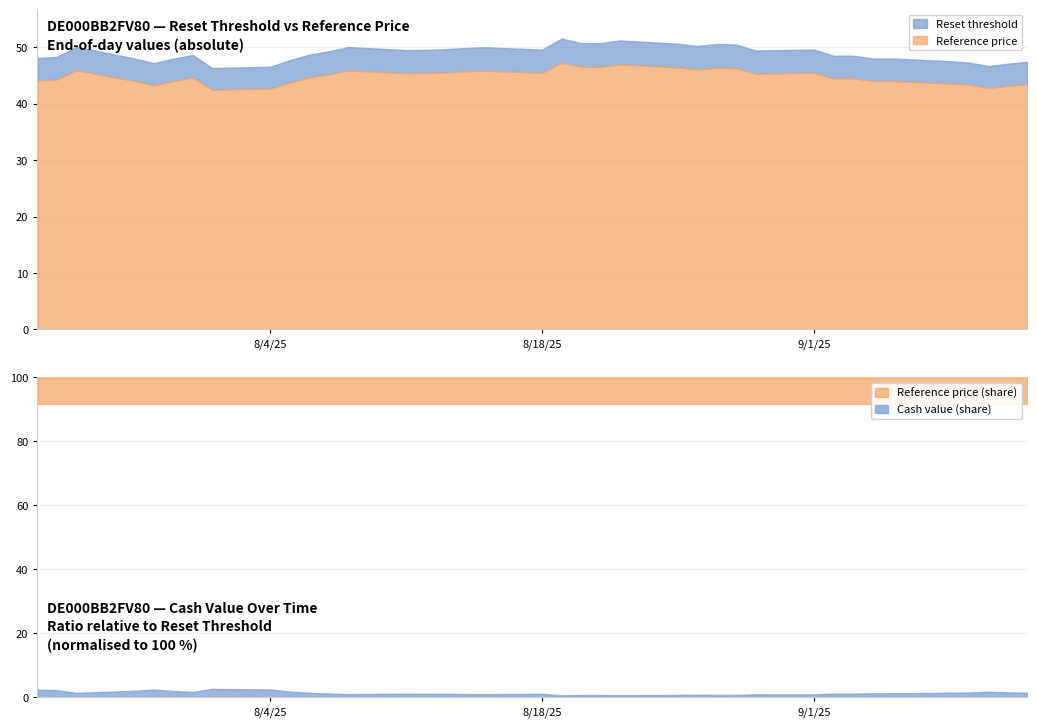

Reading left to right, transcribe all the data shown in this chart.

Reset threshold: 2025-07-23=48.1	2025-07-24=48.3	2025-07-25=50.1	2025-07-28=48.0	2025-07-29=47.2	2025-07-30=48.0	2025-07-31=48.7	2025-08-01=46.3	2025-08-04=46.6	2025-08-05=47.7	2025-08-06=48.7	2025-08-07=49.3	2025-08-08=50.1	2025-08-11=49.5	2025-08-12=49.6	2025-08-13=49.7	2025-08-14=49.9	2025-08-15=50.0	2025-08-18=49.6	2025-08-19=51.6	2025-08-20=50.8	2025-08-21=50.7	2025-08-22=51.2	2025-08-25=50.6	2025-08-26=50.2	2025-08-27=50.6	2025-08-28=50.5	2025-08-29=49.4	2025-09-01=49.6	2025-09-02=48.5	2025-09-03=48.5	2025-09-04=48.0	2025-09-05=48.0	2025-09-08=47.5	2025-09-09=47.3	2025-09-10=46.7	2025-09-11=47.1	2025-09-12=47.4
Reference price: 2025-07-23=44.1	2025-07-24=44.3	2025-07-25=46.0	2025-07-28=44.1	2025-07-29=43.3	2025-07-30=44.0	2025-07-31=44.6	2025-08-01=42.5	2025-08-04=42.7	2025-08-05=43.8	2025-08-06=44.7	2025-08-07=45.2	2025-08-08=45.9	2025-08-11=45.4	2025-08-12=45.5	2025-08-13=45.6	2025-08-14=45.8	2025-08-15=45.9	2025-08-18=45.5	2025-08-19=47.3	2025-08-20=46.6	2025-08-21=46.5	2025-08-22=47.0	2025-08-25=46.5	2025-08-26=46.1	2025-08-27=46.4	2025-08-28=46.3	2025-08-29=45.4	2025-09-01=45.5	2025-09-02=44.5	2025-09-03=44.5	2025-09-04=44.1	2025-09-05=44.1	2025-09-08=43.6	2025-09-09=43.4	2025-09-10=42.8	2025-09-11=43.2	2025-09-12=43.5
Cash value: 2025-07-23=1.2	2025-07-24=1.1	2025-07-25=0.7	2025-07-28=1.0	2025-07-29=1.2	2025-07-30=1.0	2025-07-31=0.8	2025-08-01=1.2	2025-08-04=1.2	2025-08-05=0.9	2025-08-06=0.7	2025-08-07=0.6	2025-08-08=0.5	2025-08-11=0.6	2025-08-12=0.6	2025-08-13=0.6	2025-08-14=0.5	2025-08-15=0.5	2025-08-18=0.6	2025-08-19=0.3	2025-08-20=0.4	2025-08-21=0.4	2025-08-22=0.4	2025-08-25=0.4	2025-08-26=0.4	2025-08-27=0.4	2025-08-28=0.4	2025-08-29=0.5	2025-09-01=0.5	2025-09-02=0.6	2025-09-03=0.6	2025-09-04=0.6	2025-09-05=0.6	2025-09-08=0.7	2025-09-09=0.7	2025-09-10=0.8	2025-09-11=0.8	2025-09-12=0.7